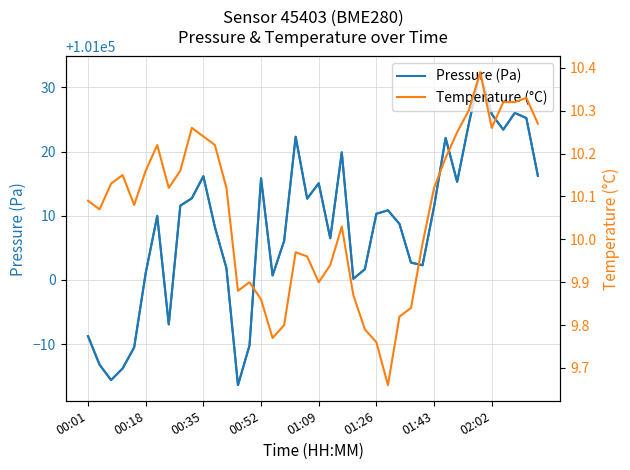

True or false: Temperature (°C) and Pressure (Pa) cross at least once.

False